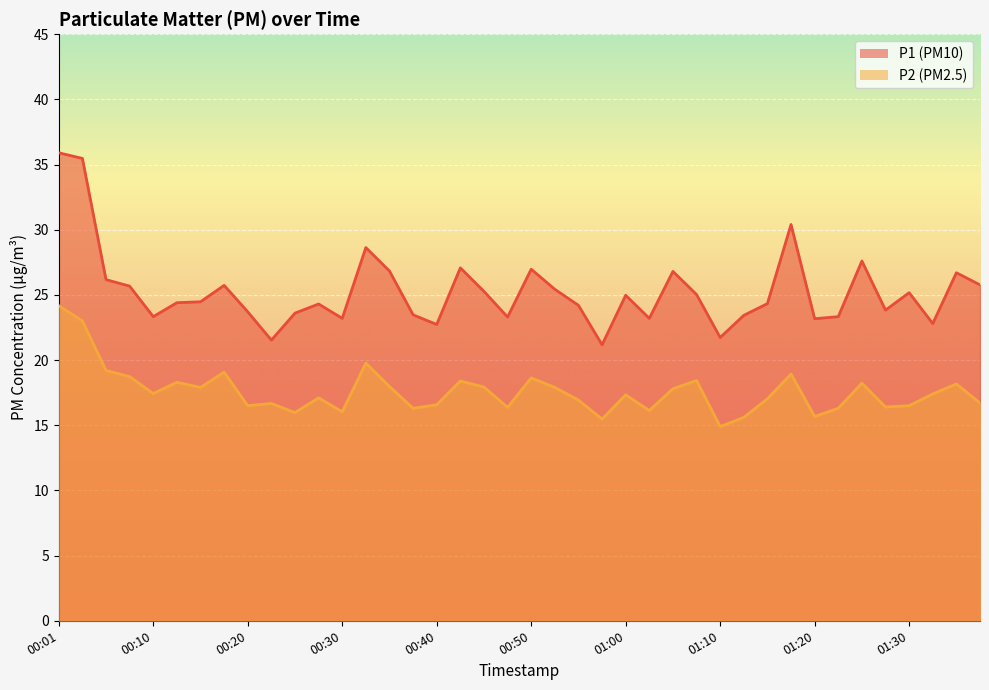

Reading left to right, transcribe all the data shown in this chart.

P1: 35.9	35.5	26.2	25.7	23.3	24.4	24.5	25.7	23.7	21.5	23.6	24.3	23.2	28.6	26.8	23.5	22.7	27.1	25.3	23.3	27.0	25.4	24.2	21.2	25.0	23.2	26.8	25.0	21.7	23.4	24.3	30.4	23.2	23.3	27.6	23.8	25.2	22.8	26.7	25.8
P2: 24.2	23.0	19.2	18.7	17.4	18.3	17.9	19.1	16.5	16.7	16.0	17.1	16.0	19.8	18.0	16.3	16.6	18.4	17.9	16.4	18.6	17.9	16.9	15.5	17.3	16.1	17.8	18.4	14.9	15.6	17.0	18.9	15.7	16.3	18.2	16.4	16.5	17.4	18.2	16.7